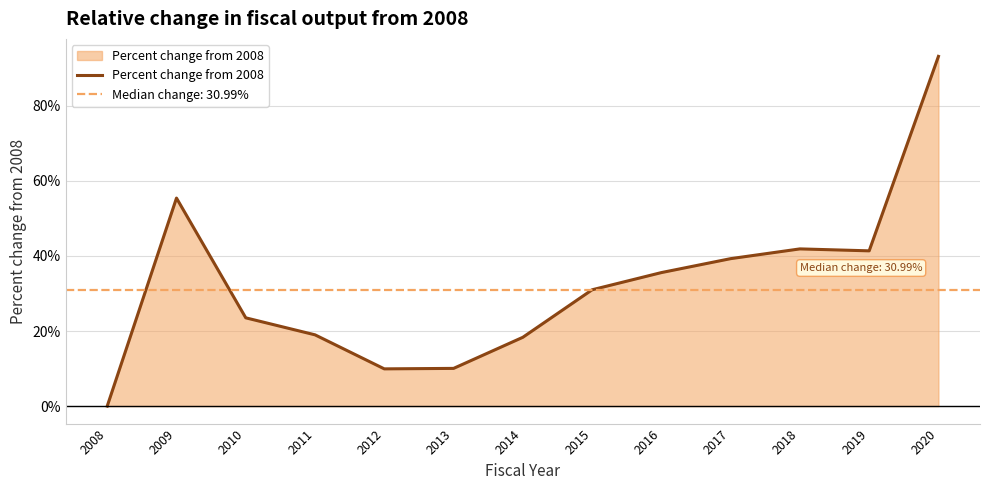

Is it true that the value at 2011 is 0.1?

False